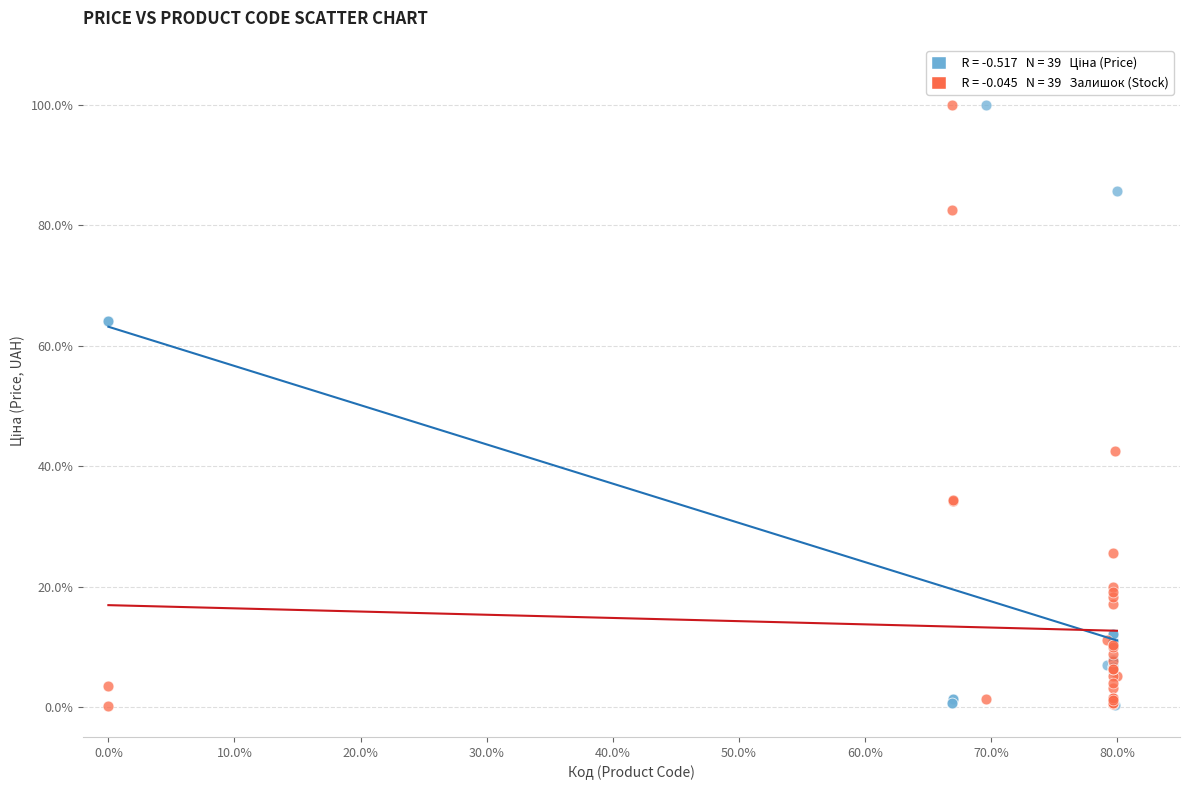

Across all series, what Y value is closest to 50?

42.6